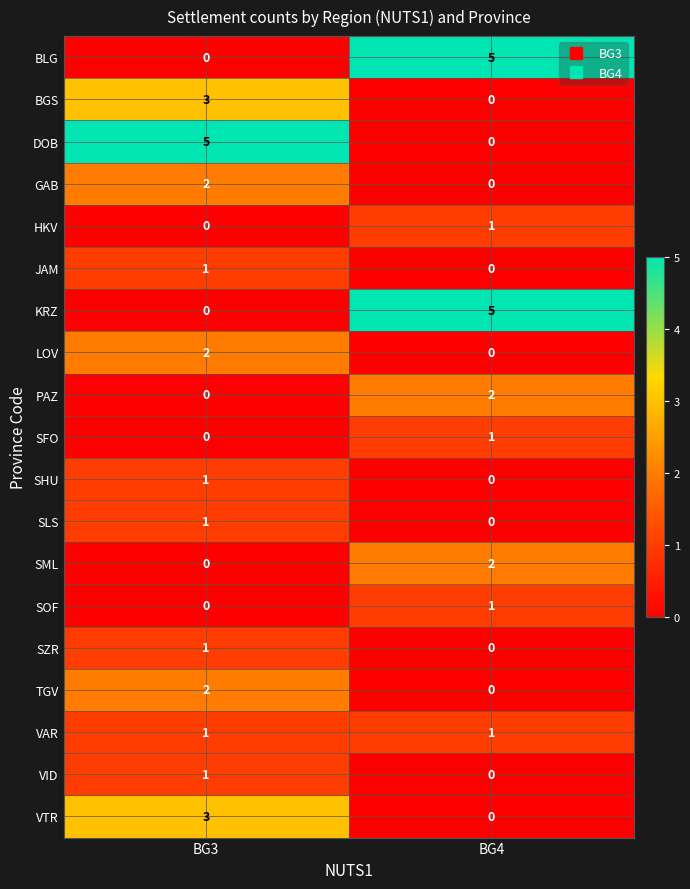

Is it true that PAZ equals -1 at BG3?

False